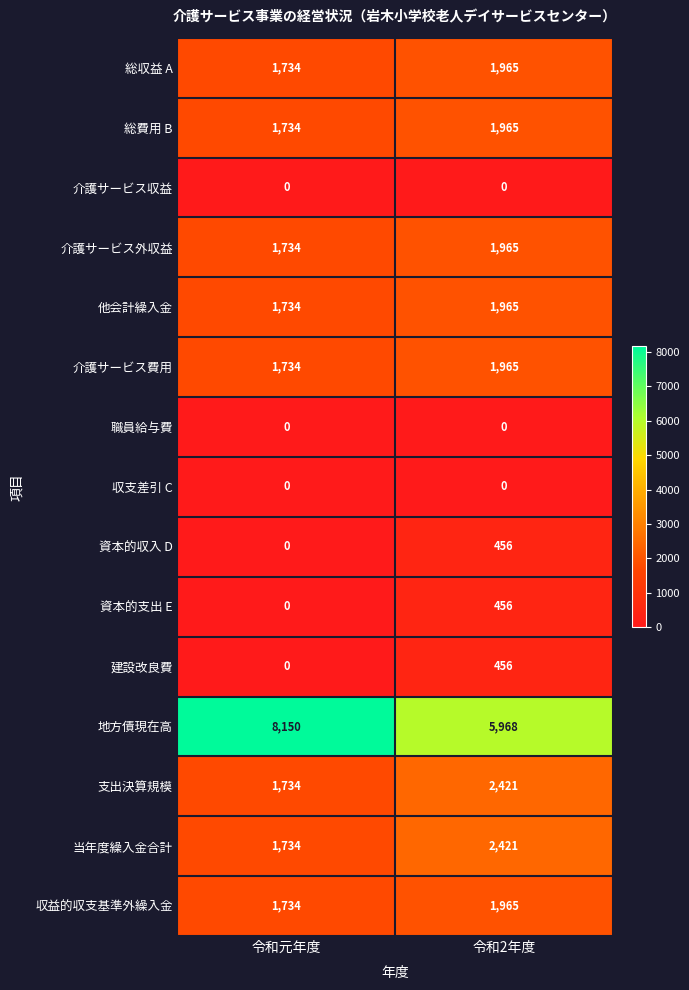

Reading left to right, what are all the values shown in this chart?

総収益 A: 令和元年度=1734	令和2年度=1965
総費用 B: 令和元年度=1734	令和2年度=1965
介護サービス収益: 令和元年度=0	令和2年度=0
介護サービス外収益: 令和元年度=1734	令和2年度=1965
他会計繰入金: 令和元年度=1734	令和2年度=1965
介護サービス費用: 令和元年度=1734	令和2年度=1965
職員給与費: 令和元年度=0	令和2年度=0
収支差引 C: 令和元年度=0	令和2年度=0
資本的収入 D: 令和元年度=0	令和2年度=456
資本的支出 E: 令和元年度=0	令和2年度=456
建設改良費: 令和元年度=0	令和2年度=456
地方債現在高: 令和元年度=8150	令和2年度=5968
支出決算規模: 令和元年度=1734	令和2年度=2421
当年度繰入金合計: 令和元年度=1734	令和2年度=2421
収益的収支基準外繰入金: 令和元年度=1734	令和2年度=1965